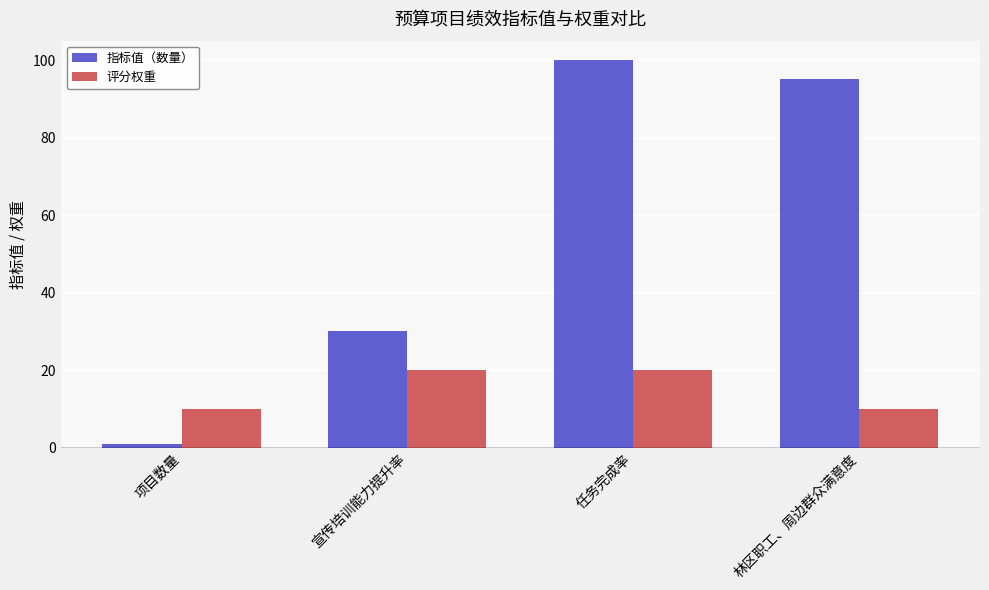

At which category does the chart reach its peak across all series?

任务完成率